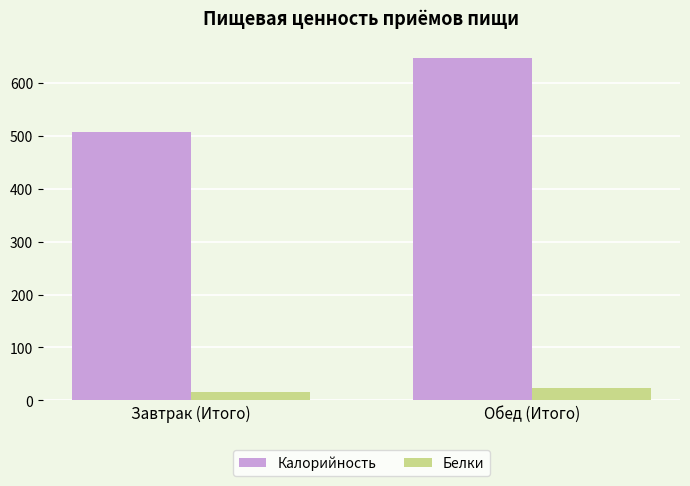

At which label is Калорийность closest to 577?

Завтрак (Итого)